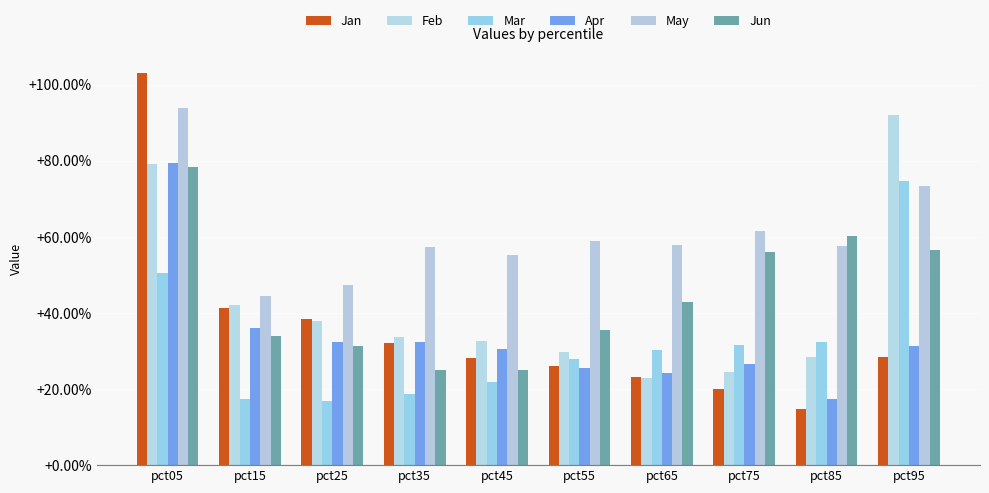

Which label corresponds to the largest value in the chart?

pct05